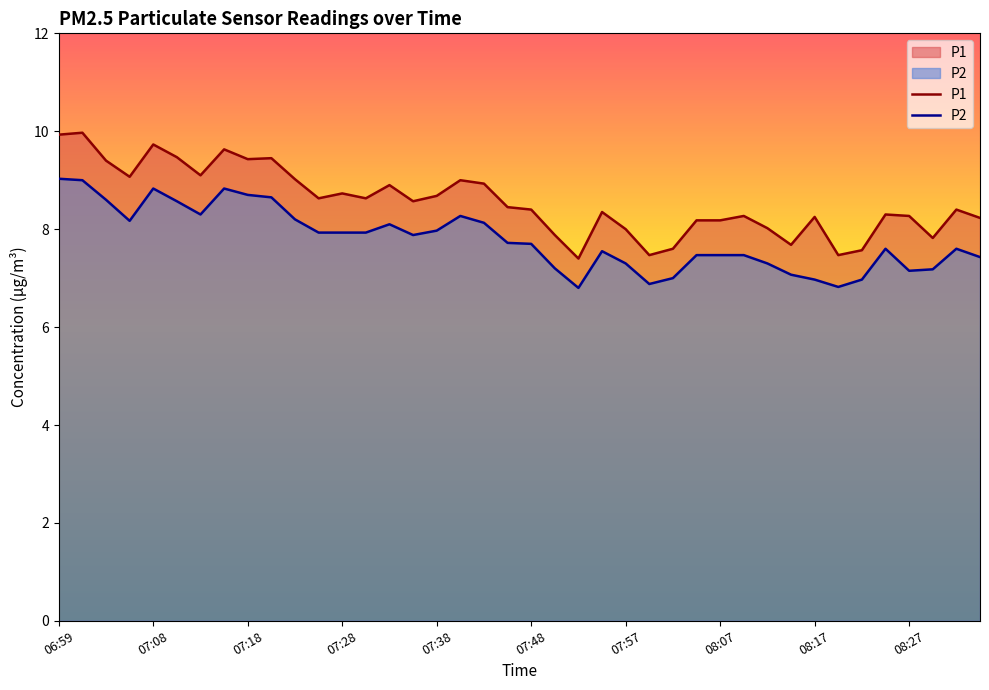

How many interior local peaks does the P1 series have?

12